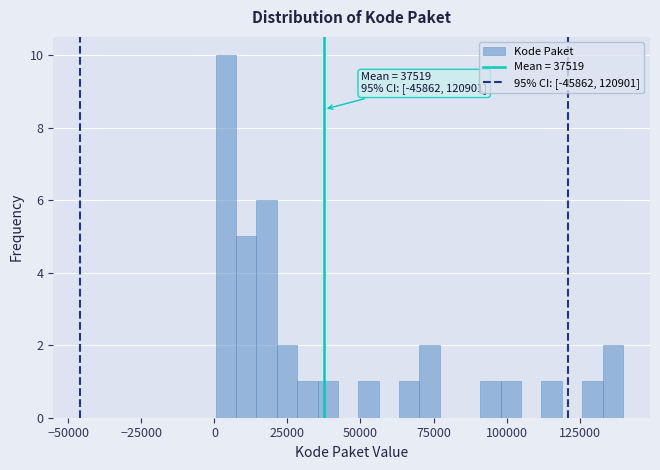

Read against the x-axis, roughly where is the centre of the tallest bar?

5000